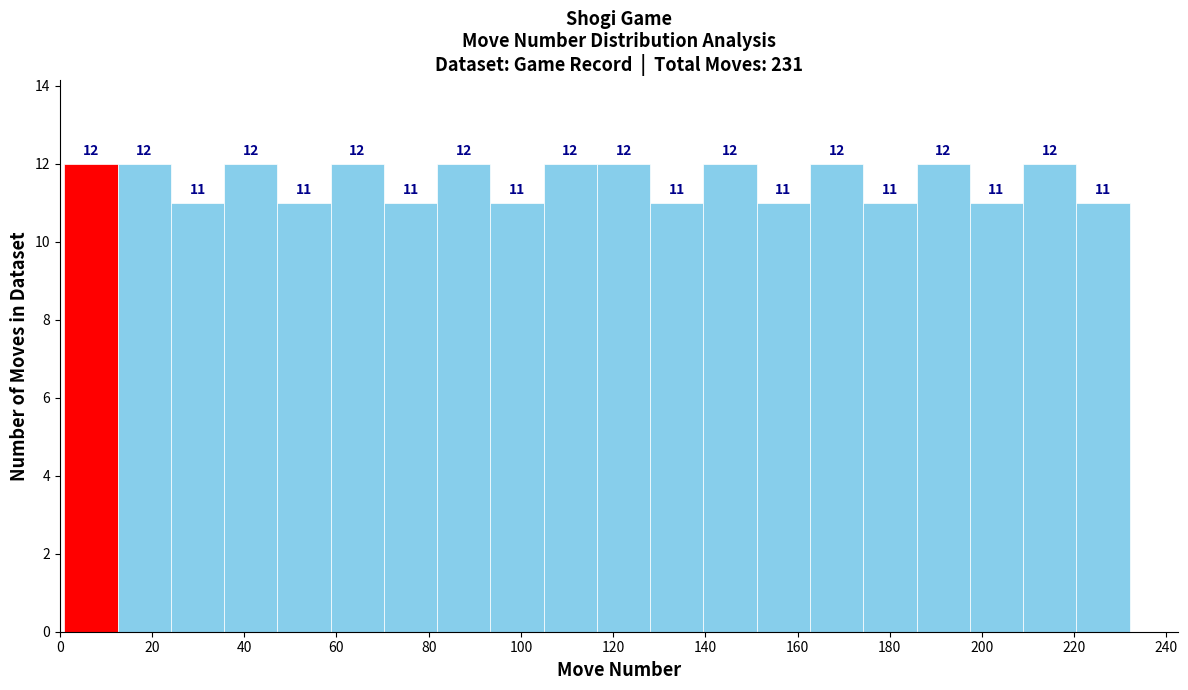

How tall is the bar that spans 128 to 140 on the x-axis? The bar edges are not printed on the chart, so give them approximately, as read against the axis.

11